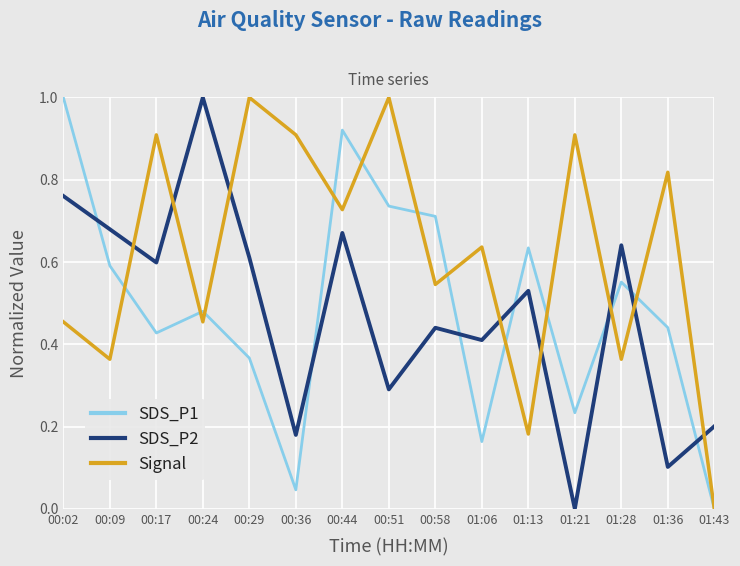

Where do SDS_P1 and SDS_P2 first cross each other?

00:02 and 00:09